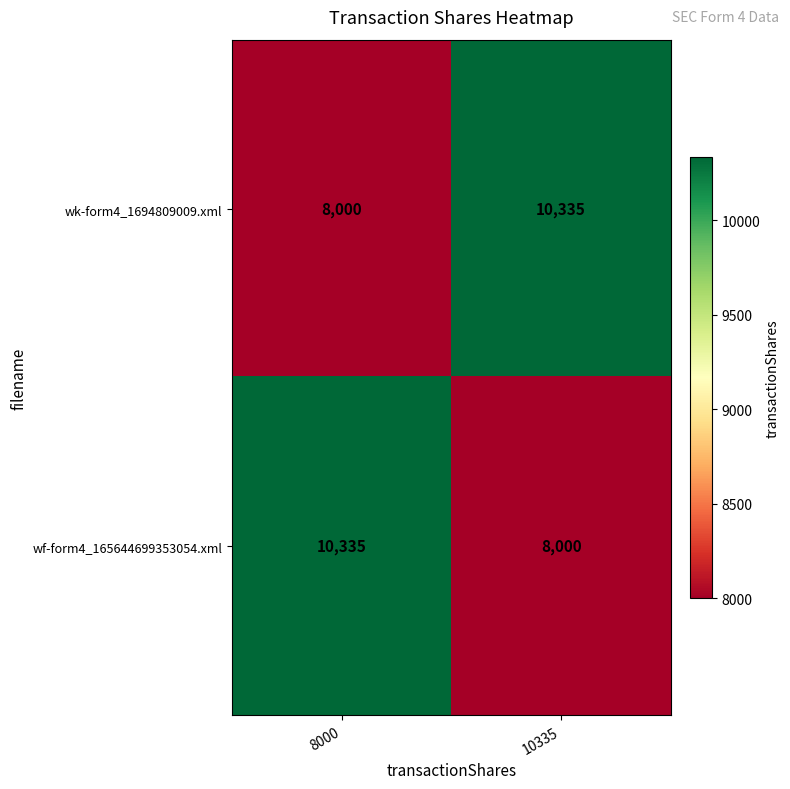

What is the spread (max minus min) of values at 10335?

2335